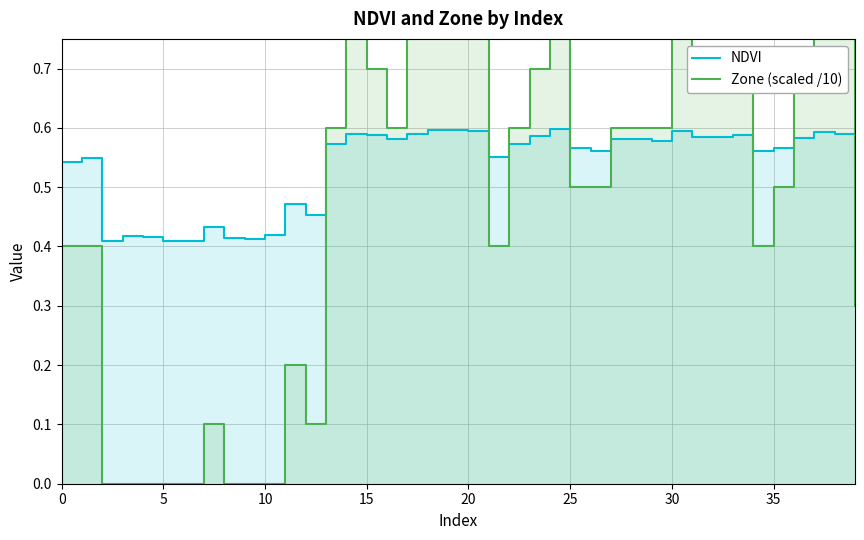

Which label corresponds to the largest value in the chart?

14